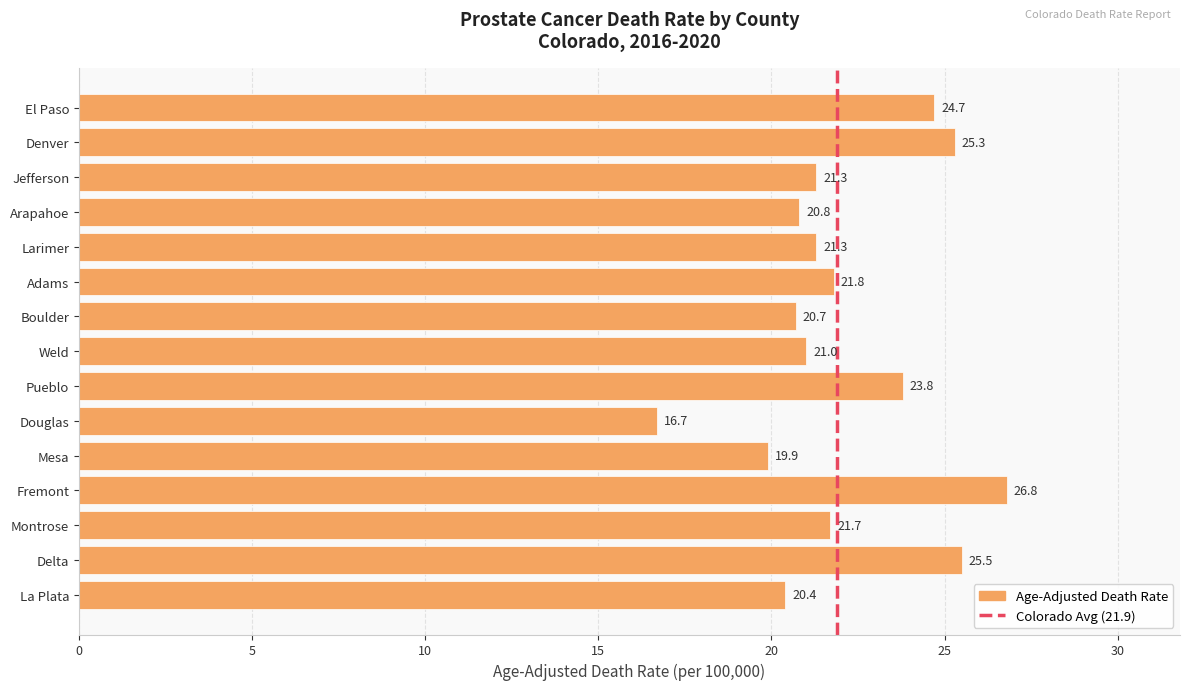

What is the sum of all values?

331.7